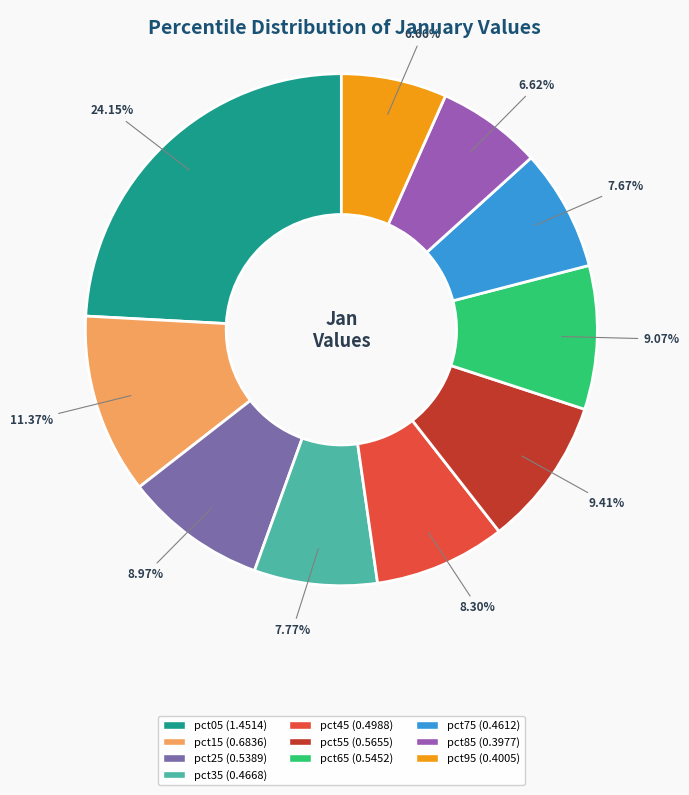

To the nearest percent, what portion does pct75 represent?

8%